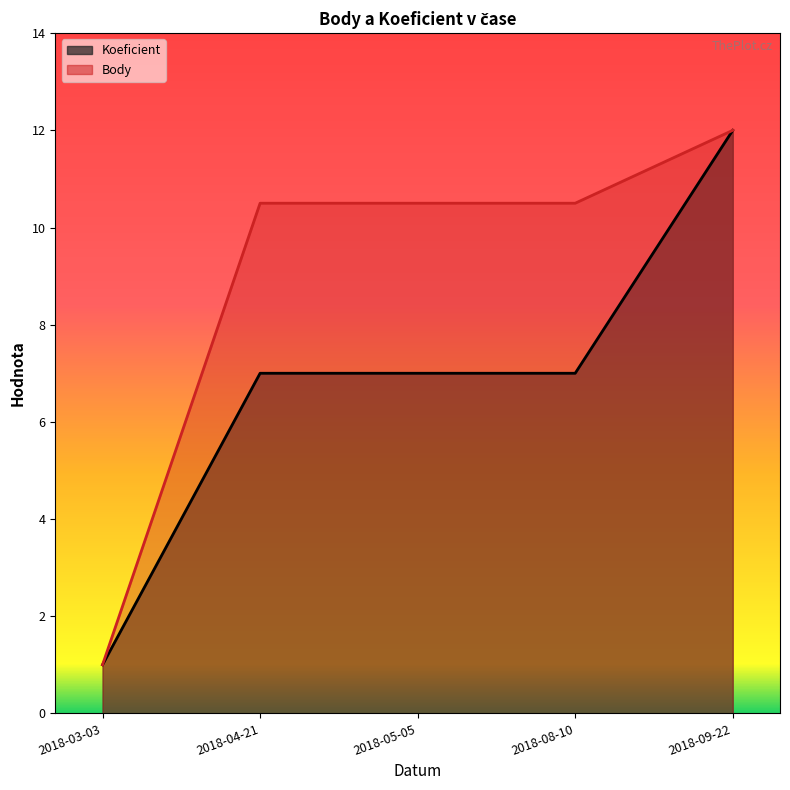

The value of Koeficient at 2018-04-21 is 7.0. True or false?

True